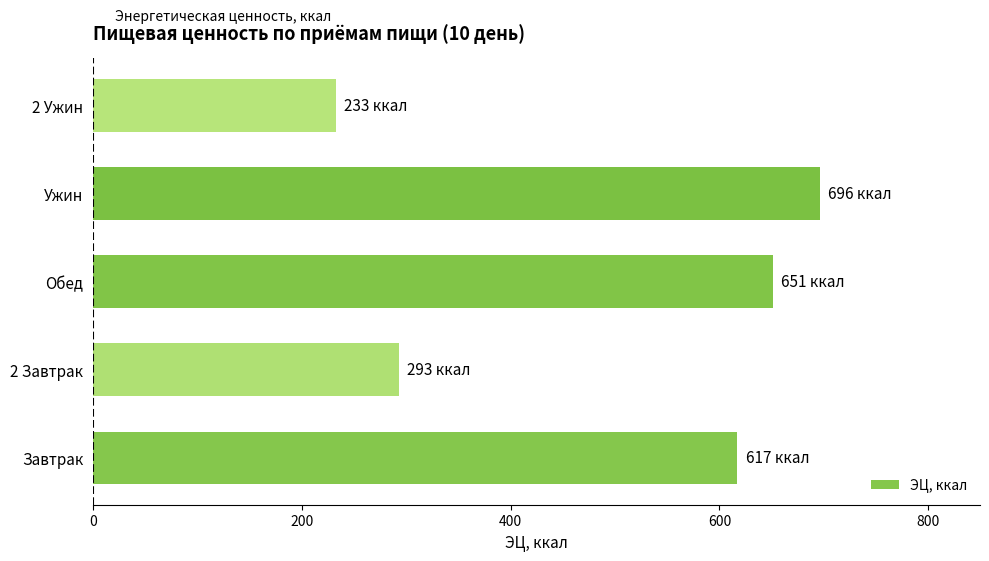

Rank the categories by value from lowest to highest.

2 Ужин, 2 Завтрак, Завтрак, Обед, Ужин